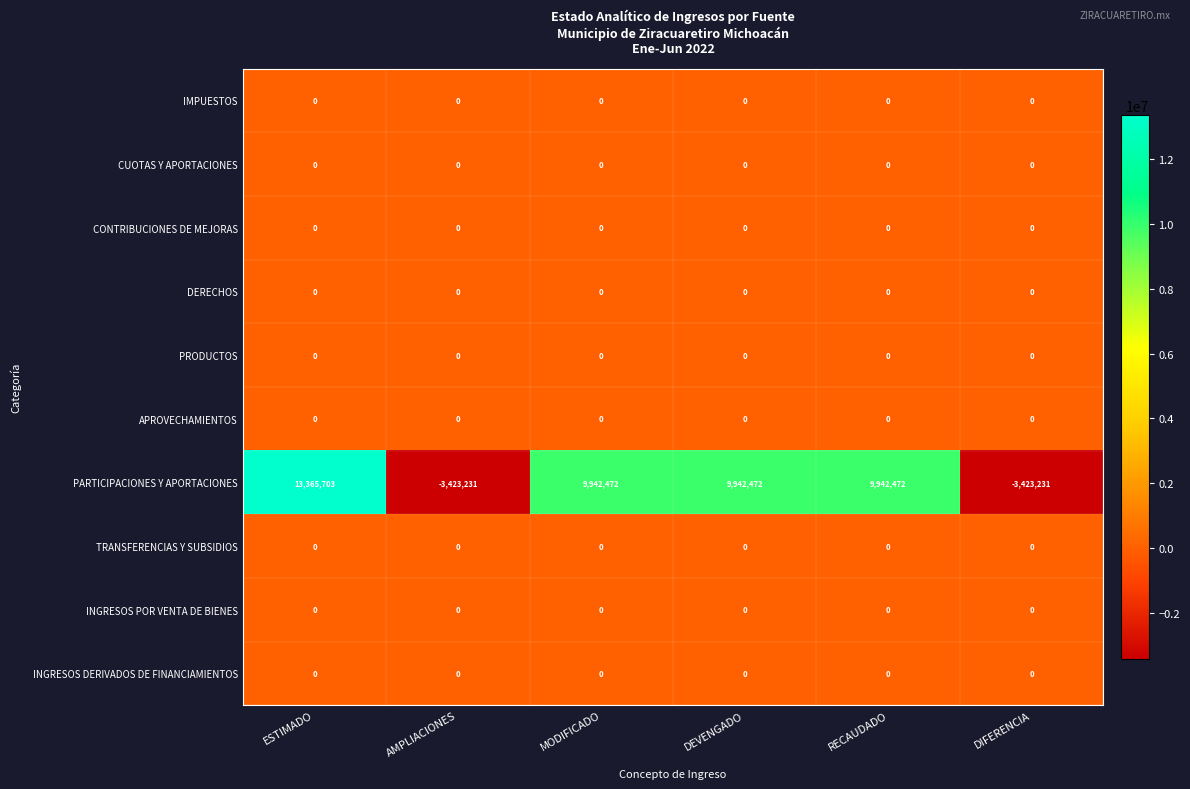

What is the minimum value shown in the chart?

-3423231